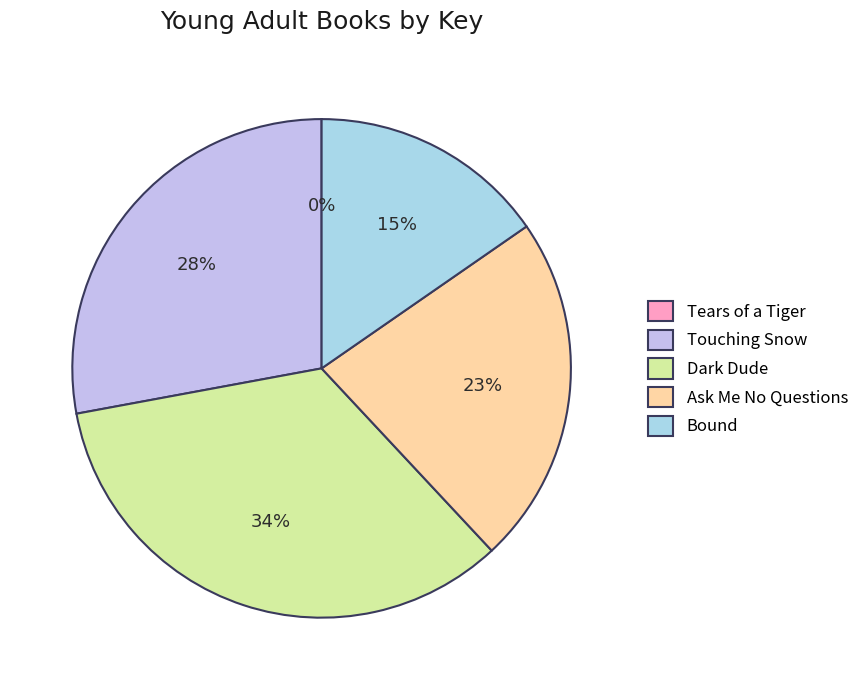

Does Bound account for over 50% of the chart?

No